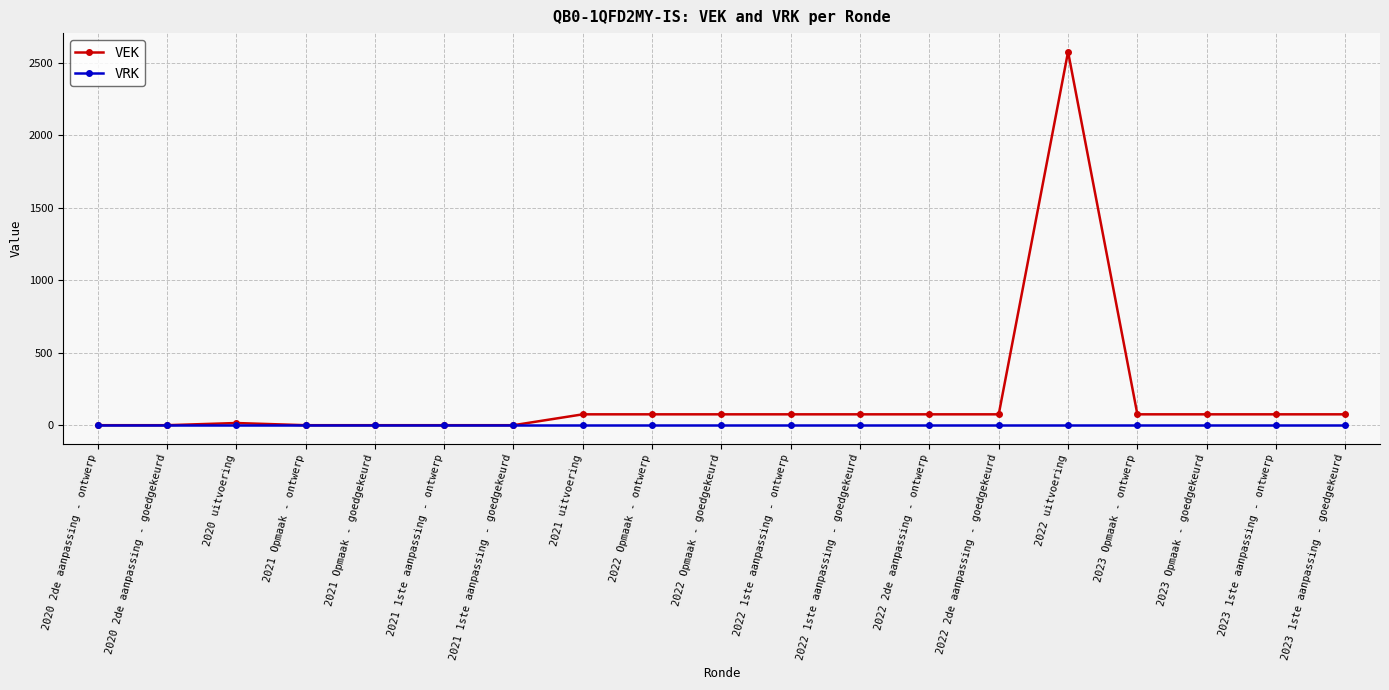

Between 2021 1ste aanpassing - ontwerp and 2023 Opmaak - goedgekeurd, which series saw the biggest shift?

VEK